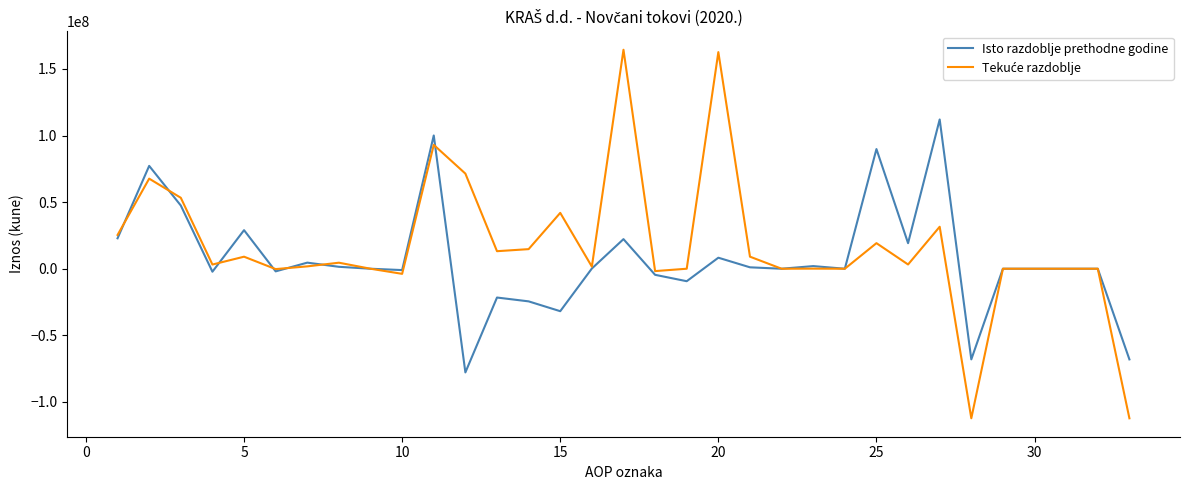

What is the smallest value displayed?

-112301011